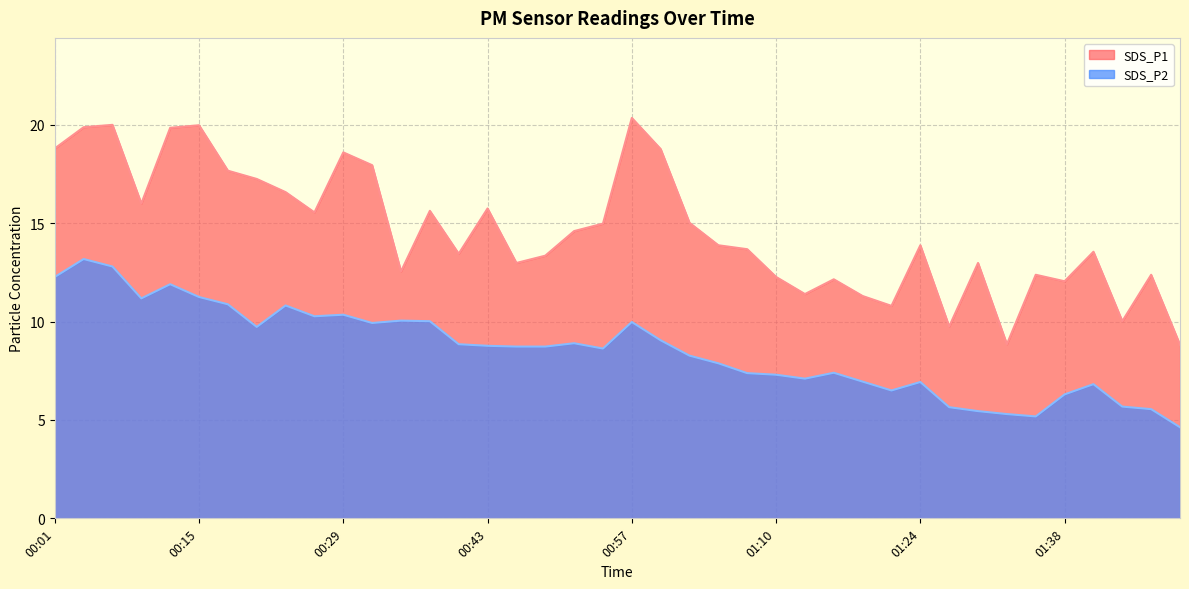

What is the total value across all series at 01:02?

23.3